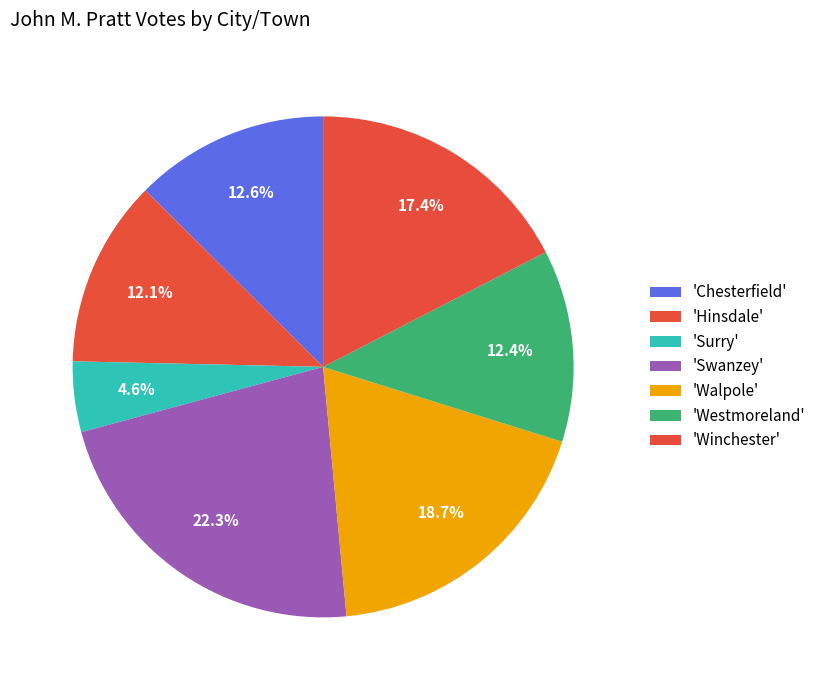

Is there any slice that represents more than half of the pie?

No